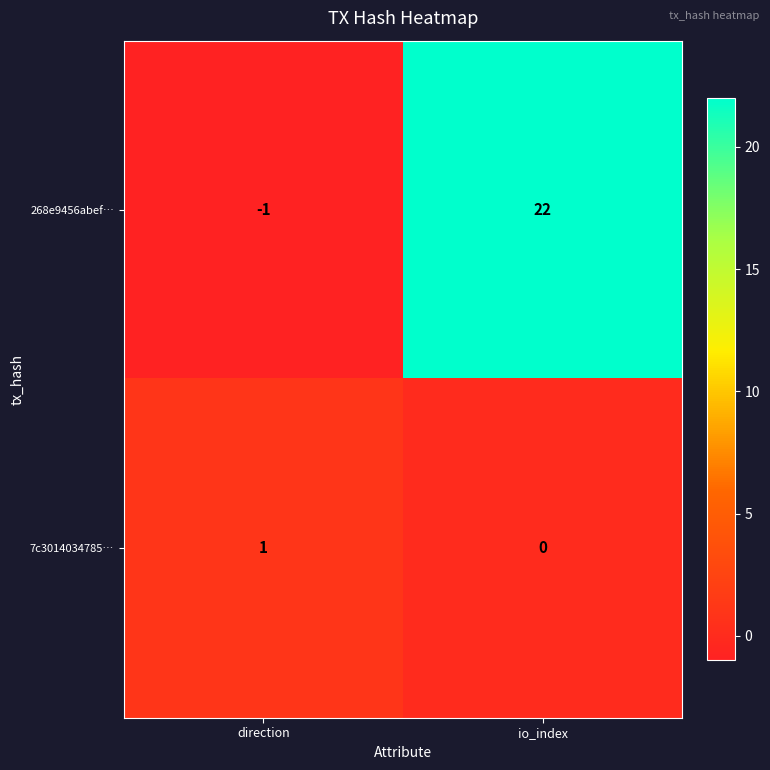

At which label is 7c3014034785… closest to 0?

io_index